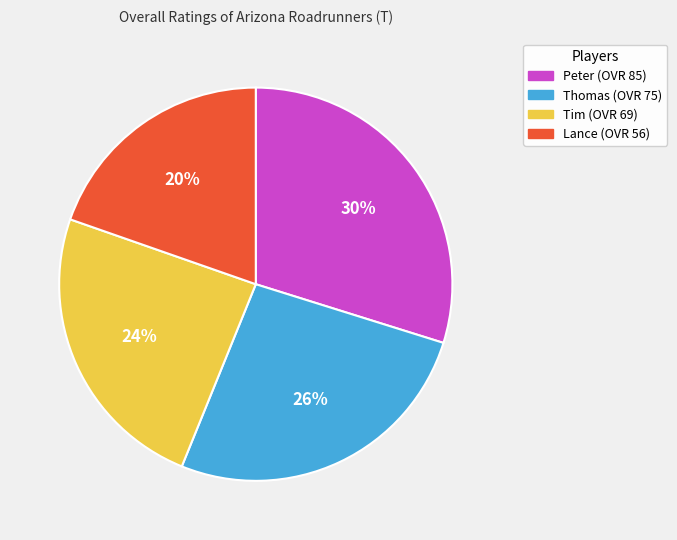

What percentage is the Thomas slice, to the nearest percent?

26%